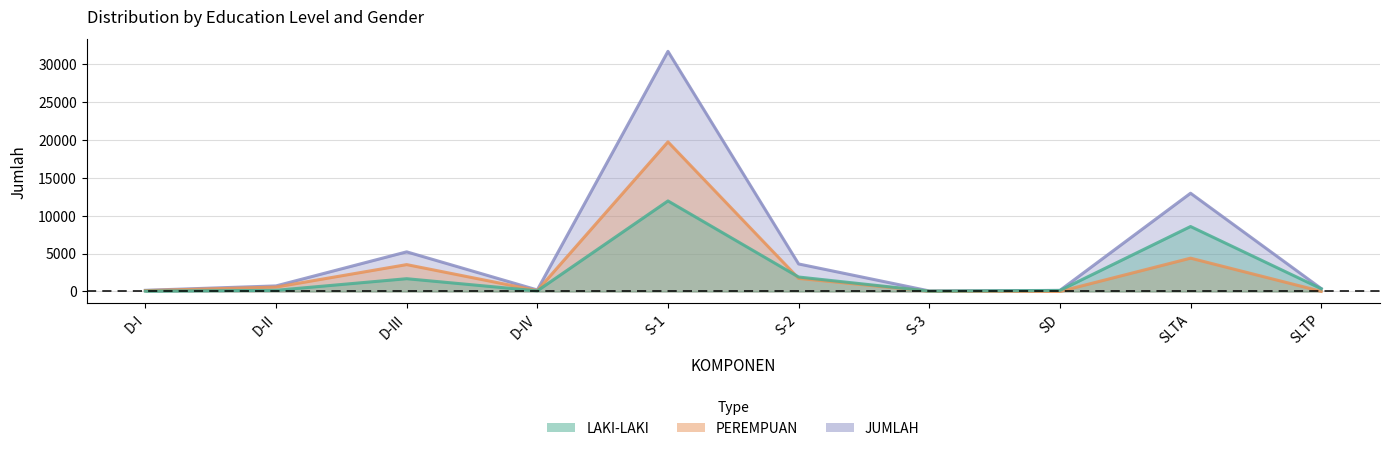

Which series has the widest spread of values?

JUMLAH